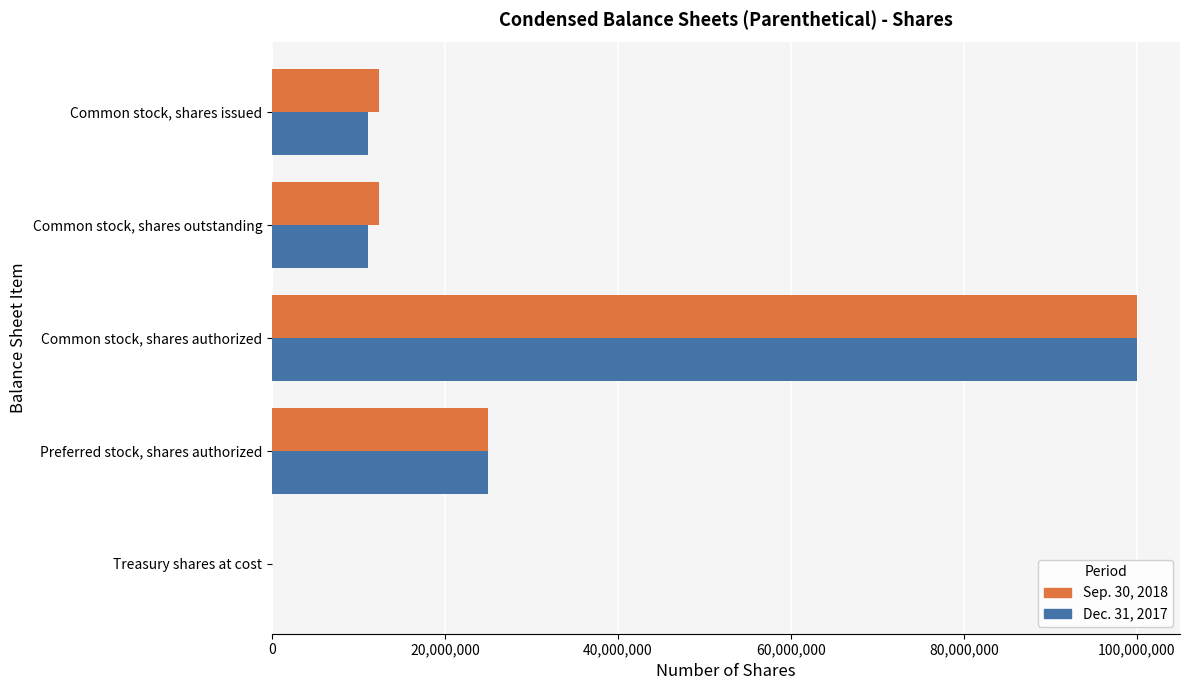

Which category has the highest value across all series?

Common stock, shares authorized